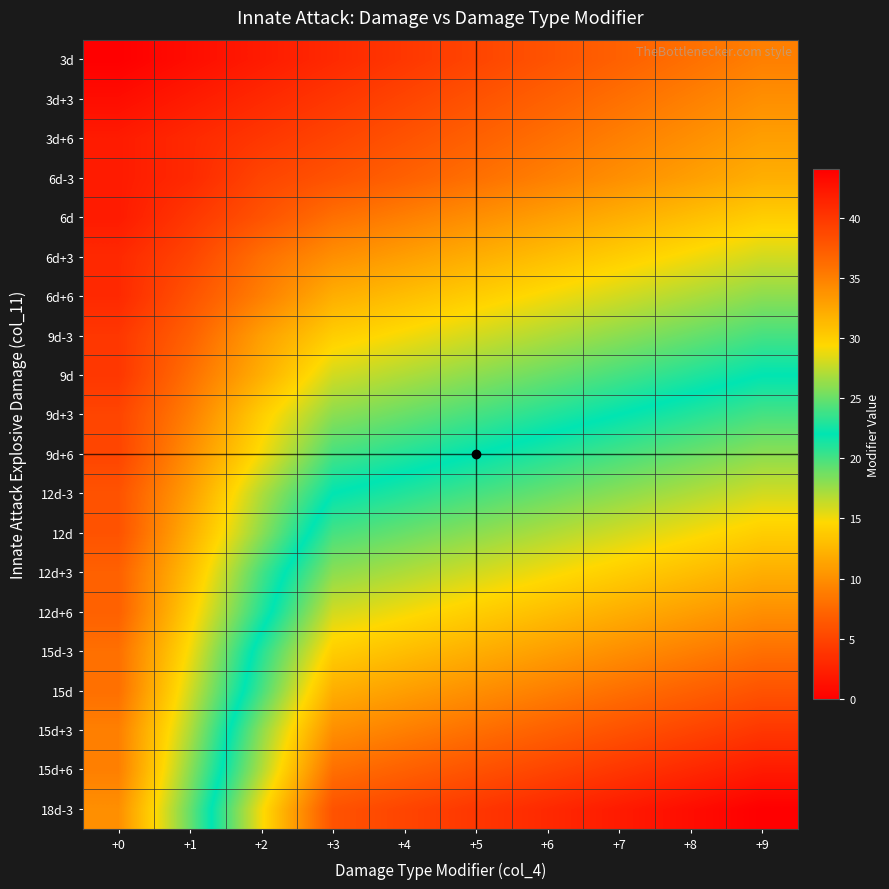

Rank the series by their maximum value, from highest to lowest.

18d-3, 15d+6, 15d+3, 15d, 15d-3, 12d+6, 12d+3, 12d, 12d-3, 9d+6, 9d+3, 9d, 9d-3, 6d+6, 6d+3, 6d, 6d-3, 3d+6, 3d+3, 3d